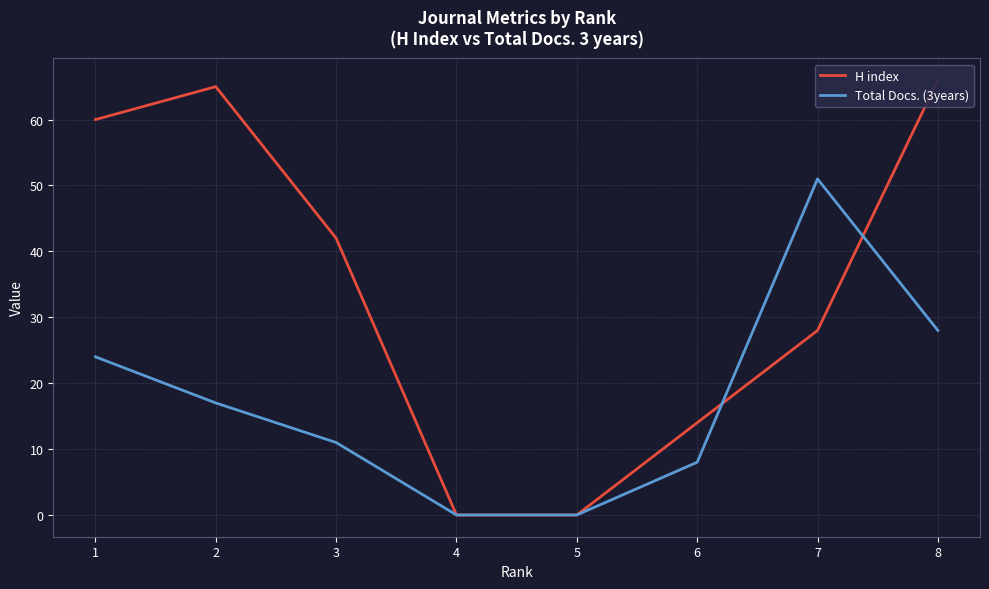

What is the value of the H index point at the 2nd from the left?

65